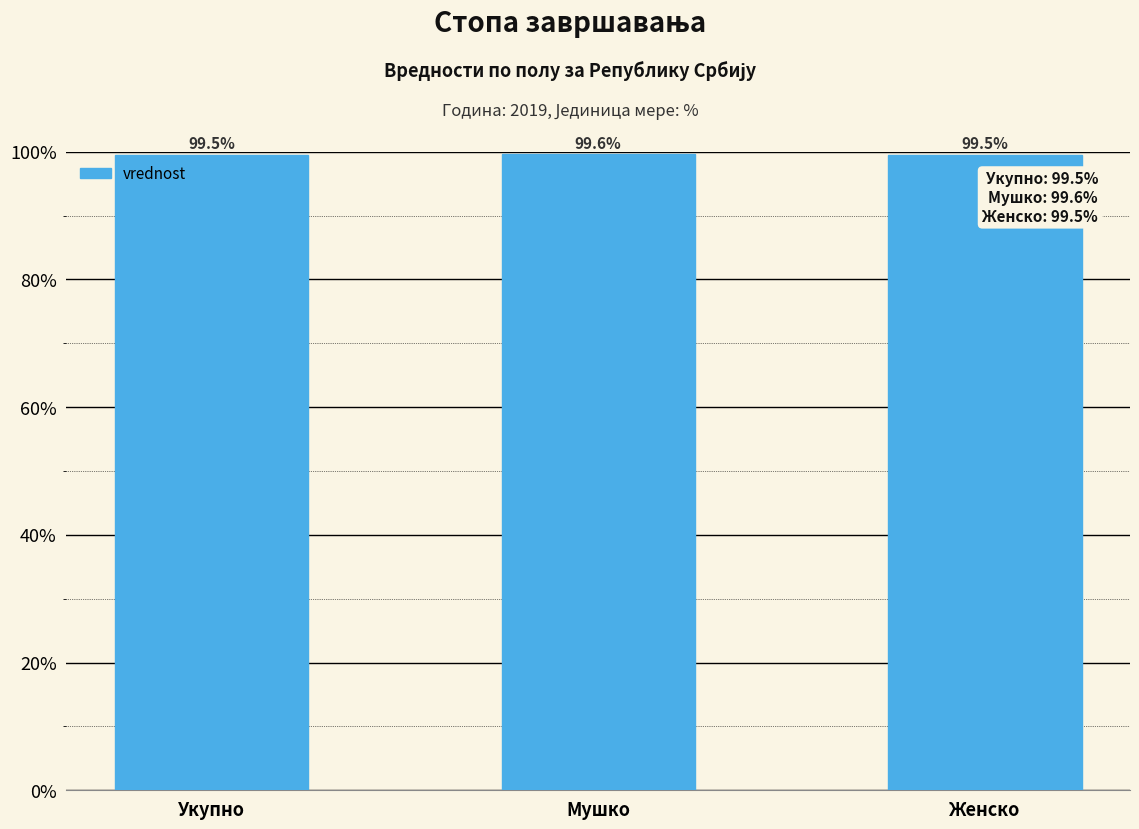

Read the value at Укупно.

99.5